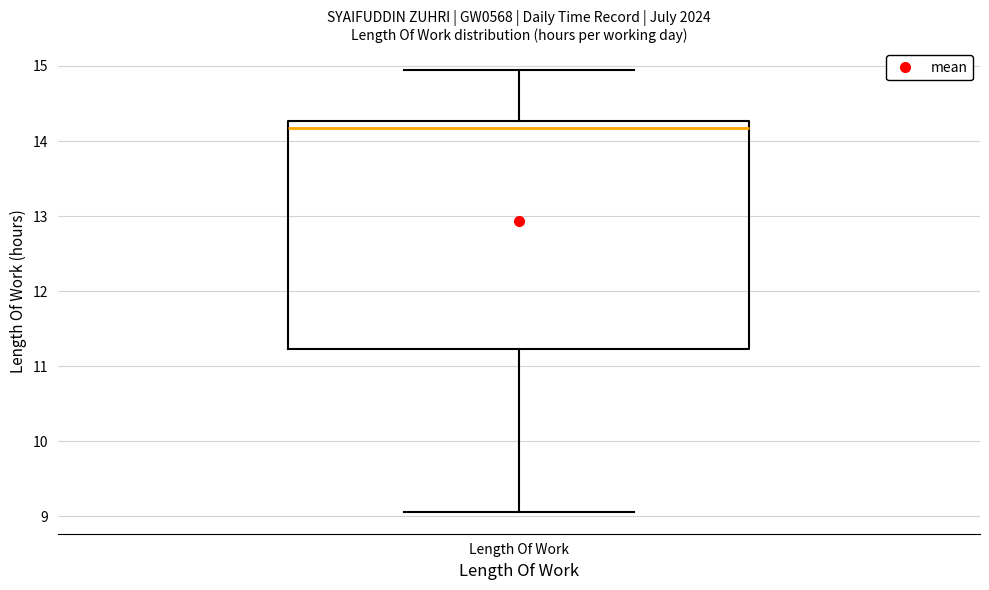

Transcribe this box plot: give where the median line is, the range the box spans, and where the two whiskers end, as read against the y-axis. The values are not printed on the chart, so give them approximately, as read against the axis.

median 14.2, box 11.2 to 14.3, whiskers 9.1 to 14.9